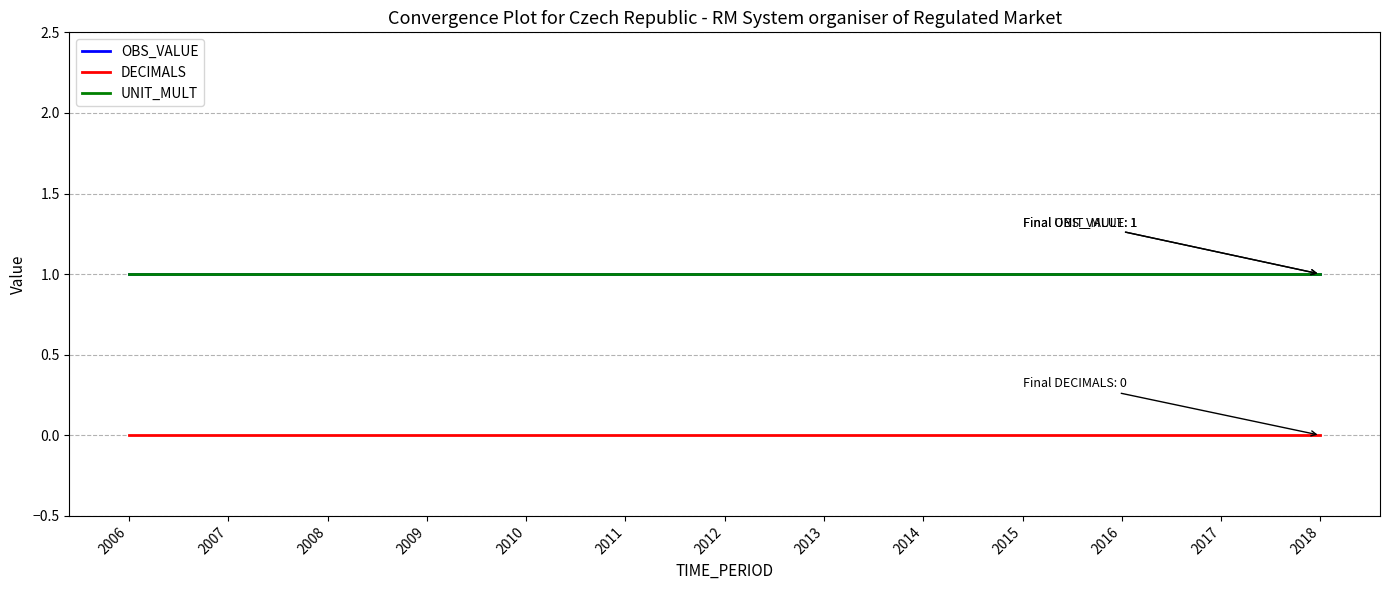

True or false: DECIMALS and UNIT_MULT cross at least once.

False